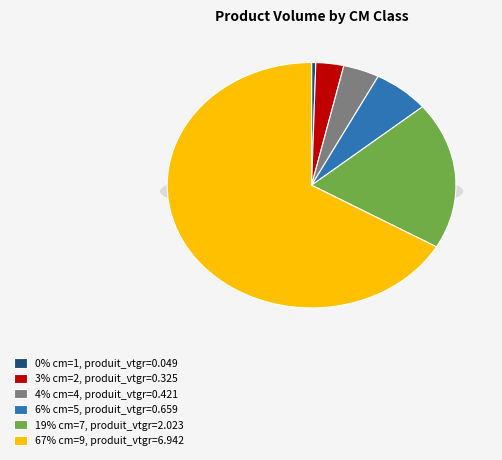

What is the majority slice?

9